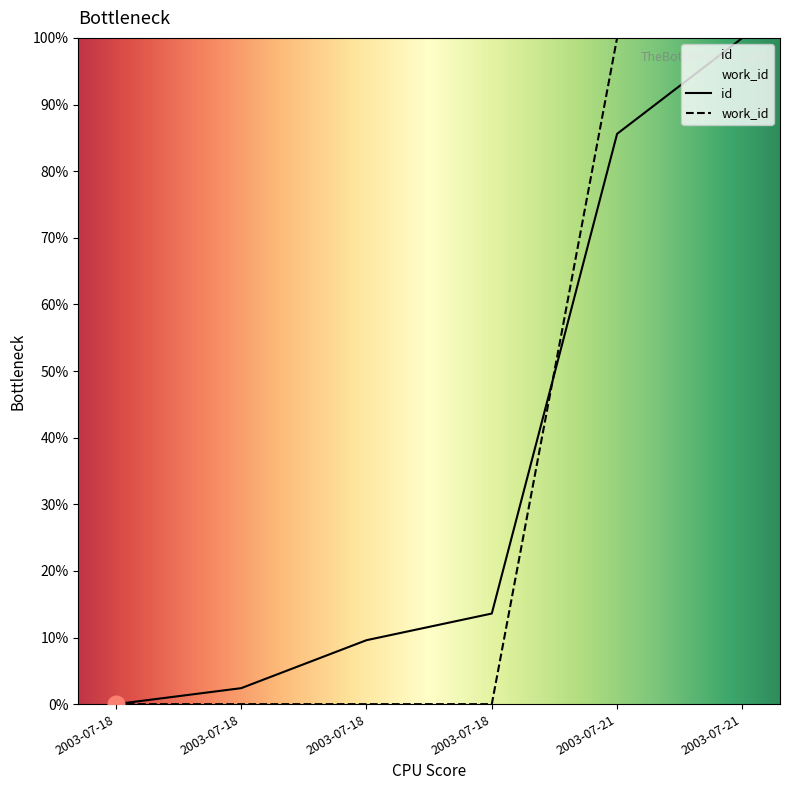

Reading right to left, list all the values displayed in this chart.

id: 1.0	0.9	0.1	0.1	0.0	0.0
work_id: 1.0	1.0	0.0	0.0	0.0	0.0